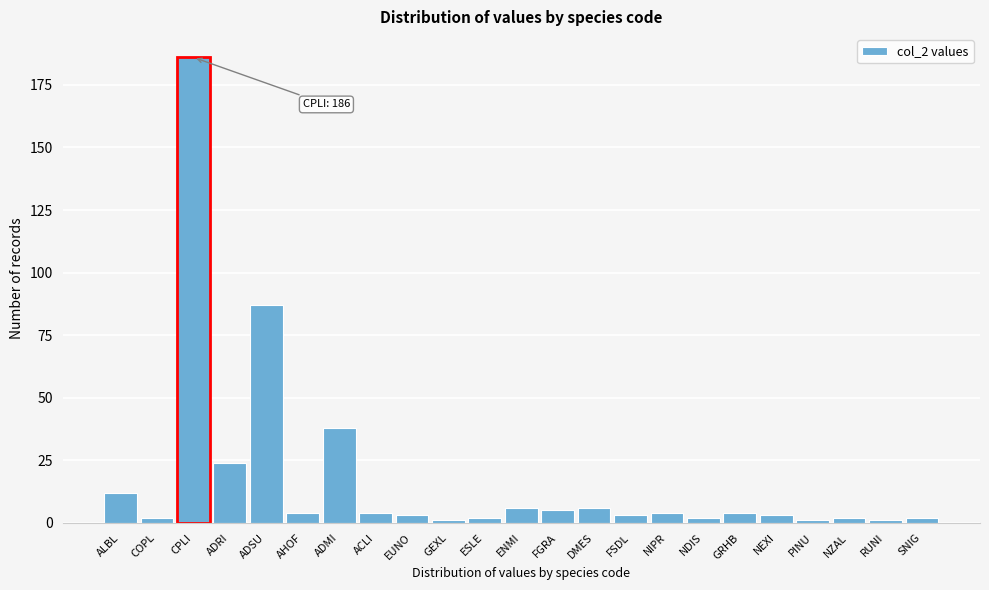

Reading left to right, extract all data points from this chart.

12	2	186	24	87	4	38	4	3	1	2	6	5	6	3	4	2	4	3	1	2	1	2